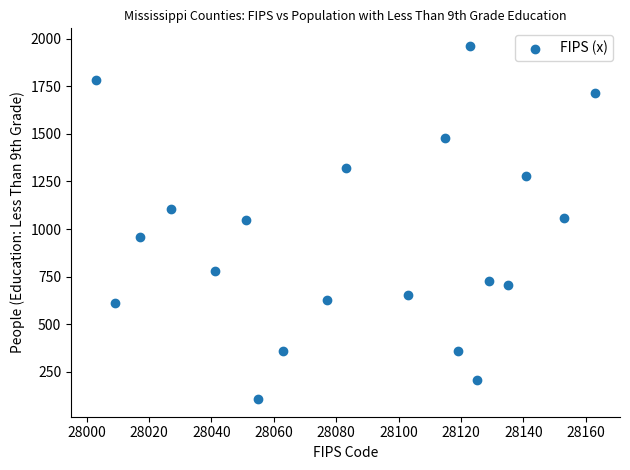

What is the range of X values (max minus min)?

160